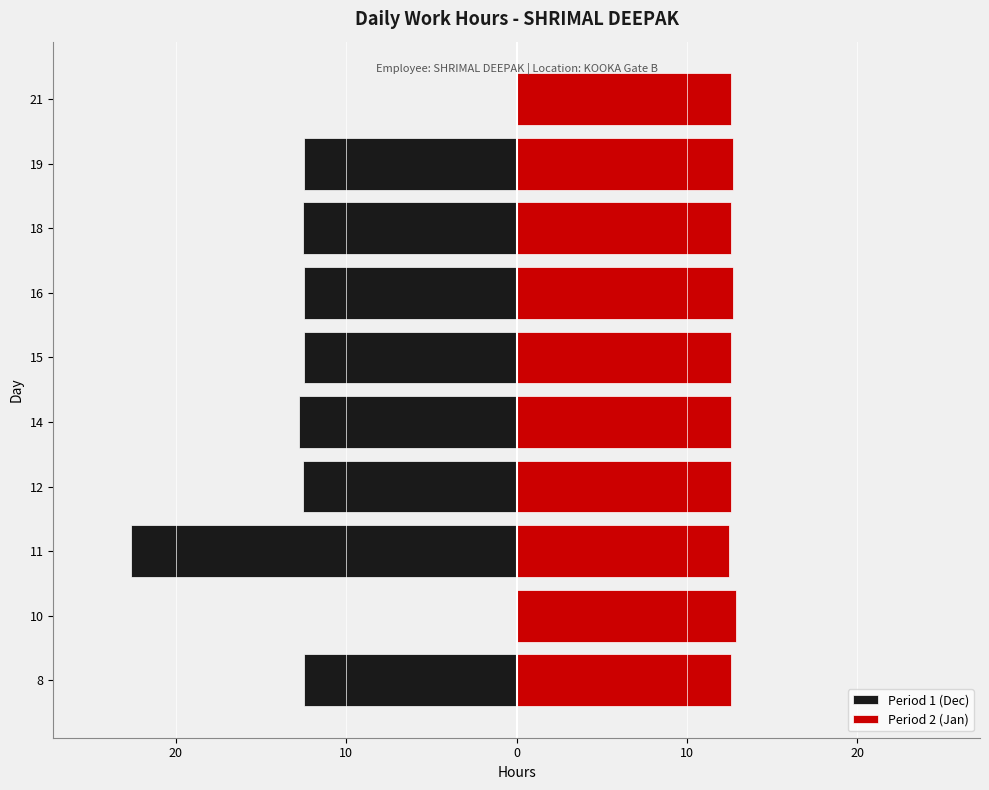

The value at 16 is 21.6. True or false?

False